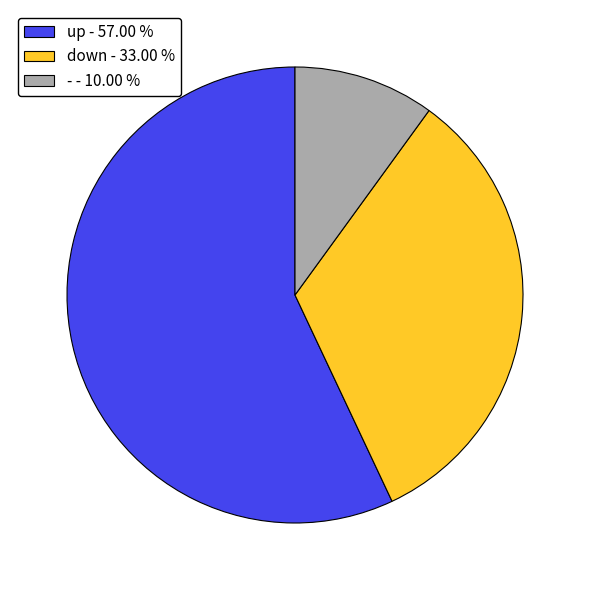

Rank the categories by value from highest to lowest.

up, down, -